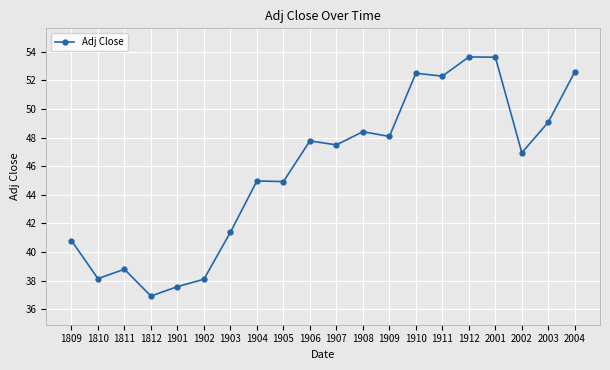

Is it true that the value at 2001 is 53.6?

True